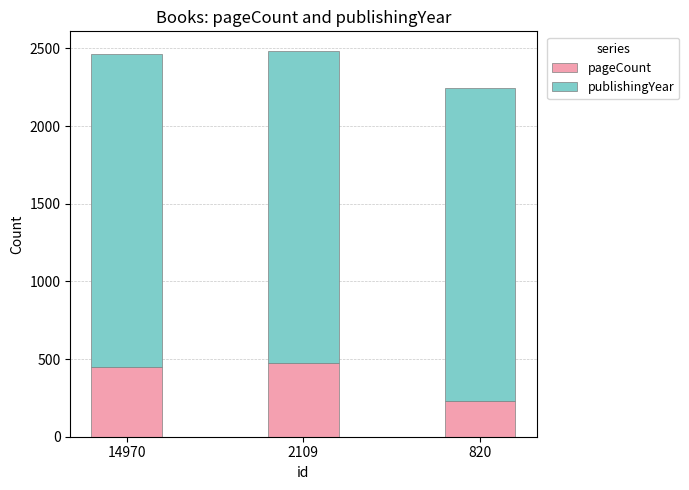

What is the value of the pageCount bar at the 1st from the left?

448